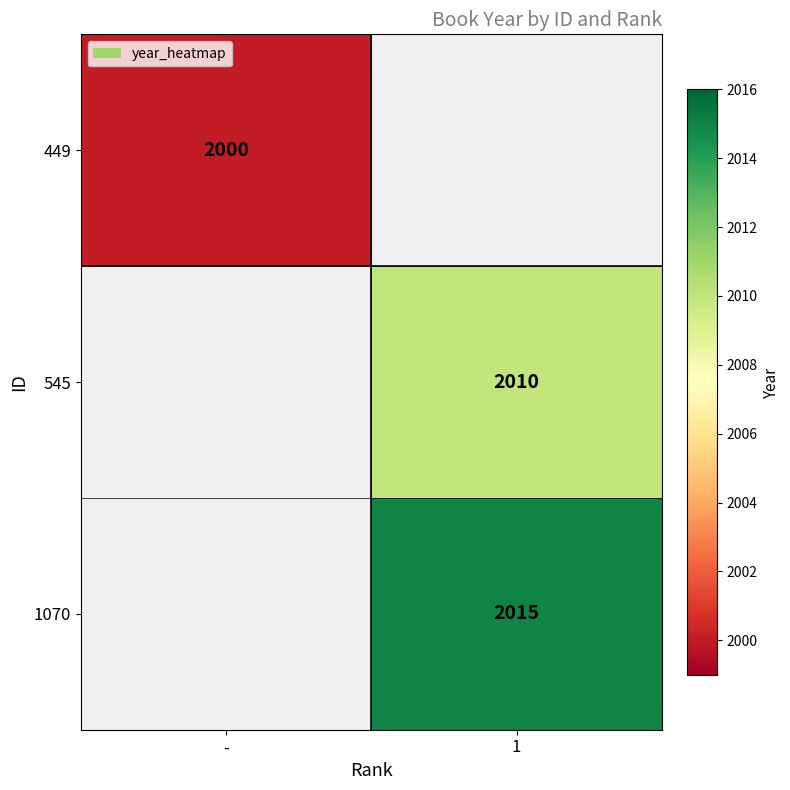

Is it true that 545 equals 3275 at 1?

False